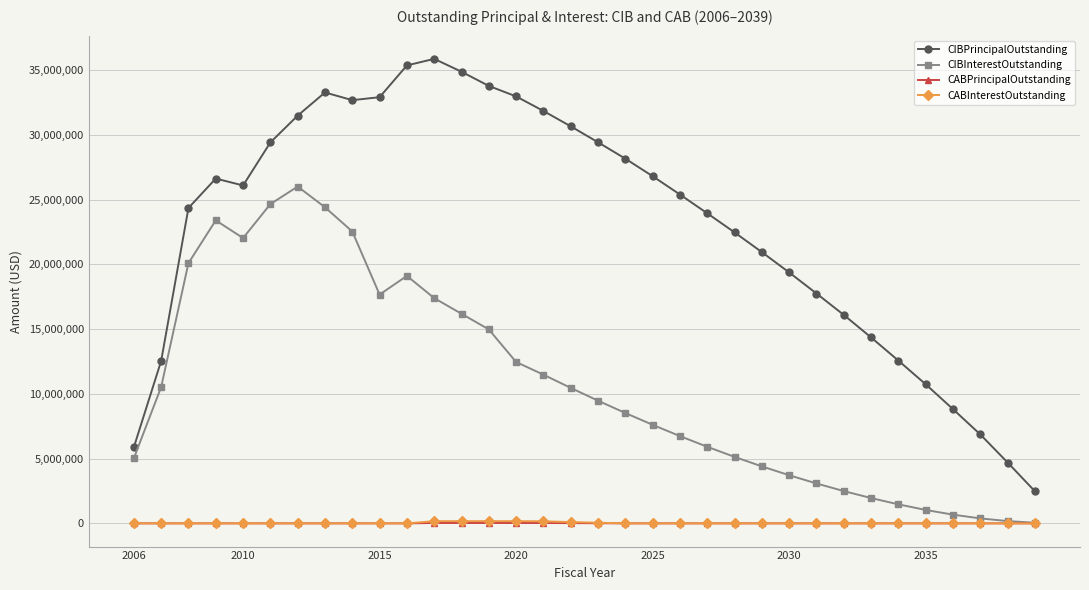

True or false: CABPrincipalOutstanding and CIBPrincipalOutstanding cross at least once.

False